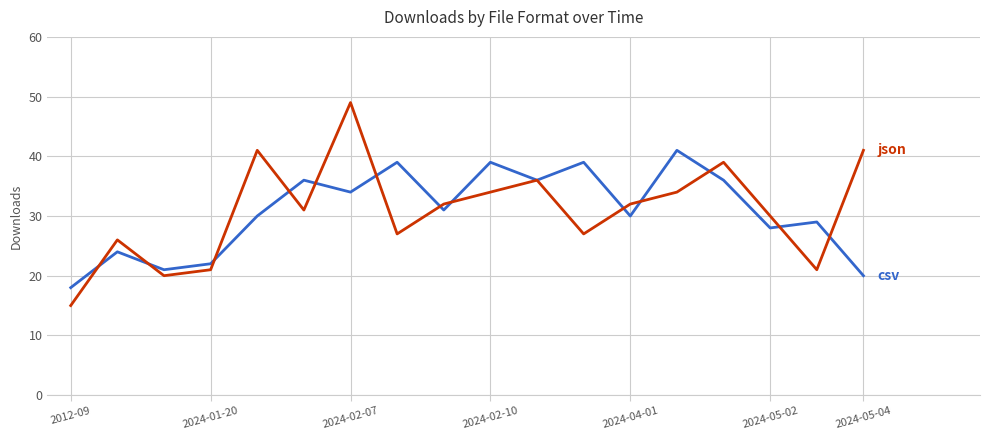

What is the greatest value displayed?

49